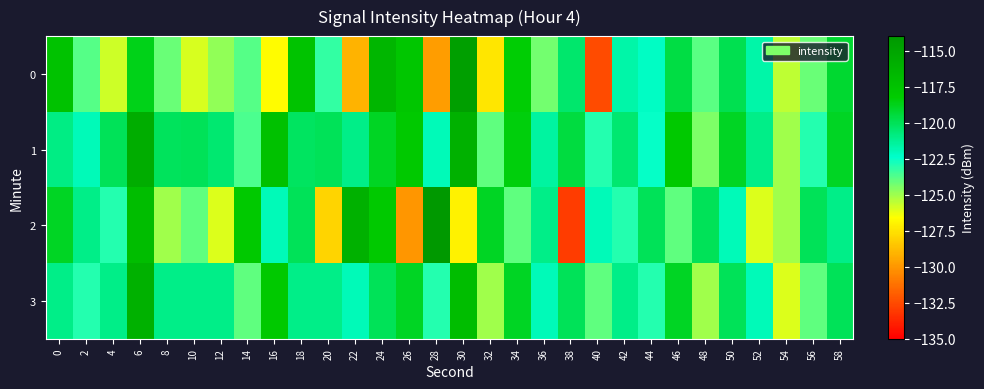

Reading left to right, list all the values displayed in this chart.

0: 0=-117.4	2=-123.8	4=-125.7	6=-118.7	8=-124.2	10=-126.0	12=-124.8	14=-123.8	16=-126.7	18=-117.5	20=-123.2	22=-129.0	24=-116.4	26=-117.7	28=-129.8	30=-114.5	32=-127.4	34=-118.3	36=-124.3	38=-120.4	40=-132.5	42=-121.7	44=-122.2	46=-119.6	48=-123.9	50=-119.9	52=-121.7	54=-125.5	56=-124.1	58=-119.2
1: 0=-120.9	2=-122.0	4=-120.0	6=-115.7	8=-120.1	10=-120.0	12=-120.5	14=-123.7	16=-117.3	18=-120.2	20=-120.0	22=-121.0	24=-119.0	26=-118.0	28=-122.0	30=-116.0	32=-124.0	34=-118.5	36=-121.5	38=-119.5	40=-123.0	42=-120.5	44=-122.5	46=-118.0	48=-124.5	50=-119.0	52=-121.0	54=-125.0	56=-123.0	58=-119.0
2: 0=-119.0	2=-121.0	4=-123.0	6=-117.0	8=-125.0	10=-124.0	12=-126.0	14=-118.0	16=-122.0	18=-120.0	20=-128.0	22=-116.0	24=-118.0	26=-130.0	28=-114.0	30=-127.0	32=-119.0	34=-124.0	36=-121.0	38=-133.0	40=-122.0	42=-123.0	44=-120.0	46=-124.0	48=-120.0	50=-122.0	52=-126.0	54=-125.0	56=-120.0	58=-121.0
3: 0=-121.0	2=-123.0	4=-121.0	6=-116.0	8=-121.0	10=-121.0	12=-121.0	14=-124.0	16=-118.0	18=-121.0	20=-121.0	22=-122.0	24=-120.0	26=-119.0	28=-123.0	30=-117.0	32=-125.0	34=-119.0	36=-122.0	38=-120.0	40=-124.0	42=-121.0	44=-123.0	46=-119.0	48=-125.0	50=-120.0	52=-122.0	54=-126.0	56=-124.0	58=-120.0